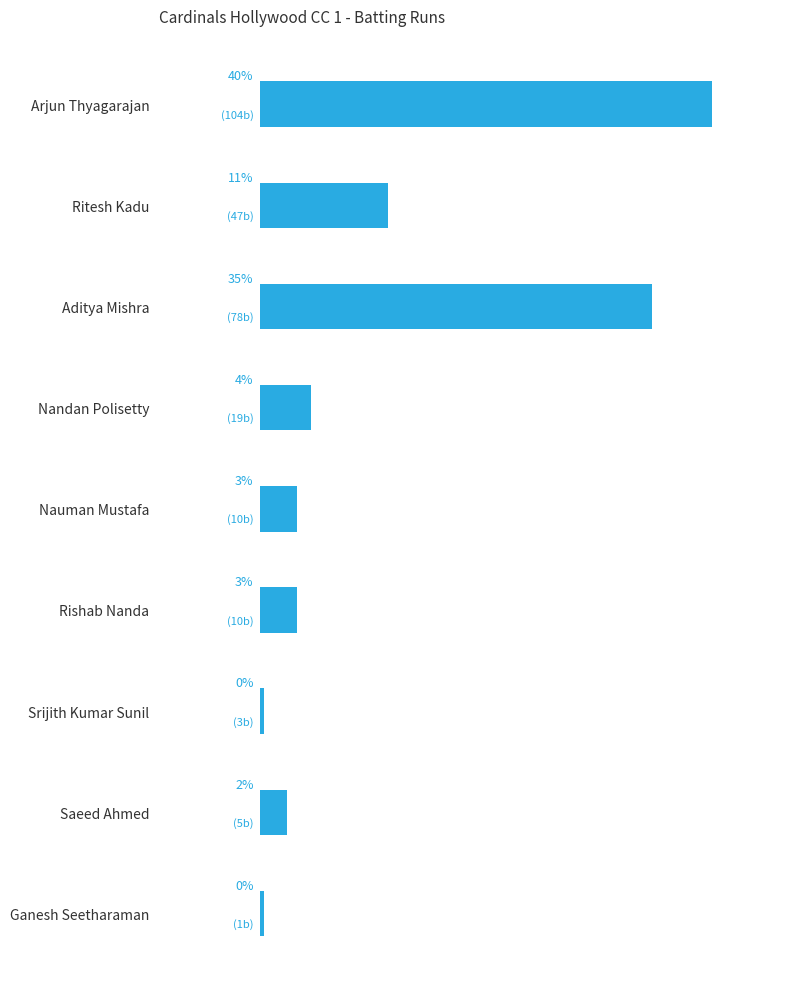

Does the chart contain any negative values?

No